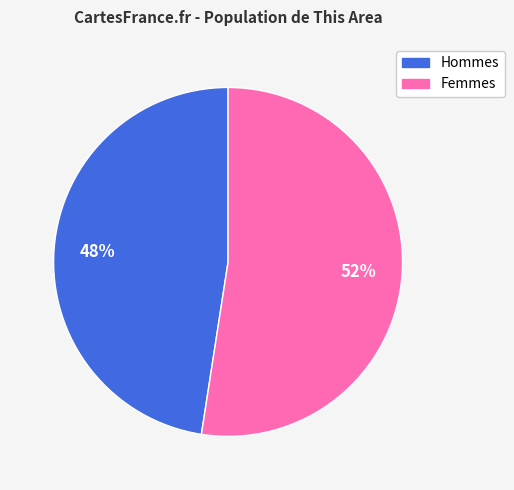

Is there any slice that represents more than half of the pie?

Yes